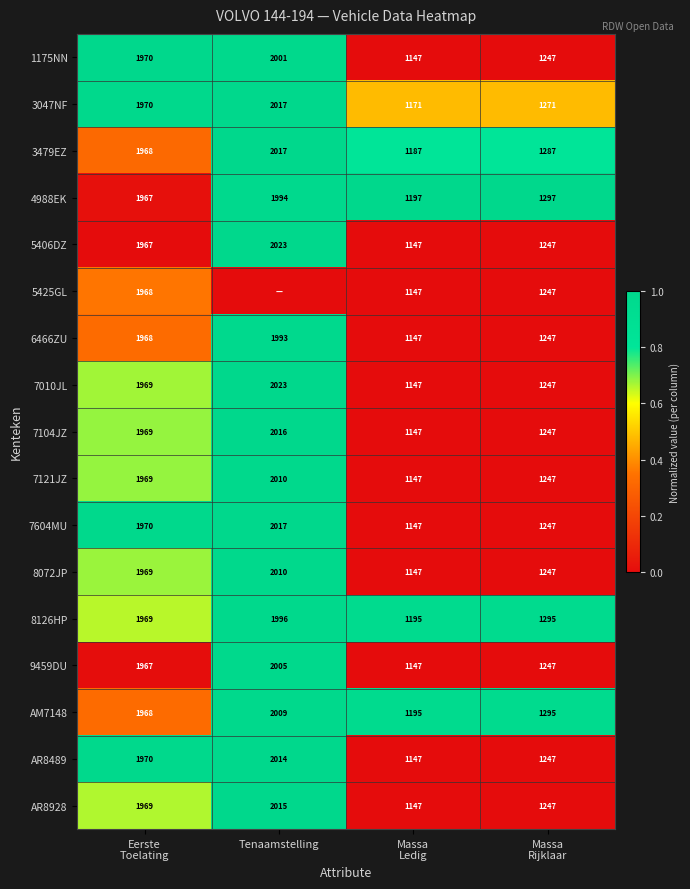

The 8072JP series shows 2010 at Tenaamstelling. True or false?

True